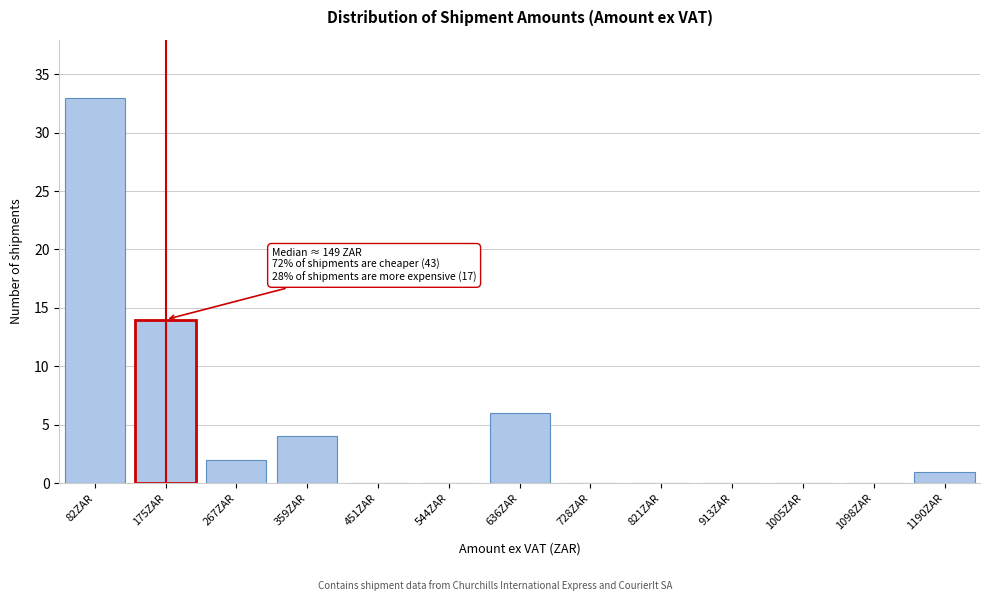

Reading left to right, list all the values displayed in this chart.

82ZAR=33	175ZAR=14	267ZAR=2	359ZAR=4	451ZAR=0	544ZAR=0	636ZAR=6	728ZAR=0	821ZAR=0	913ZAR=0	1005ZAR=0	1098ZAR=0	1190ZAR=1